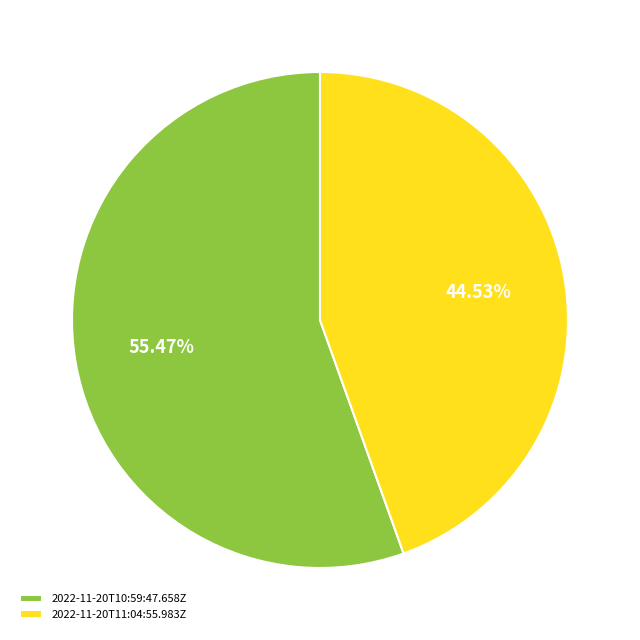

Is 2022-11-20T11:04:55.983Z the majority of the pie?

No